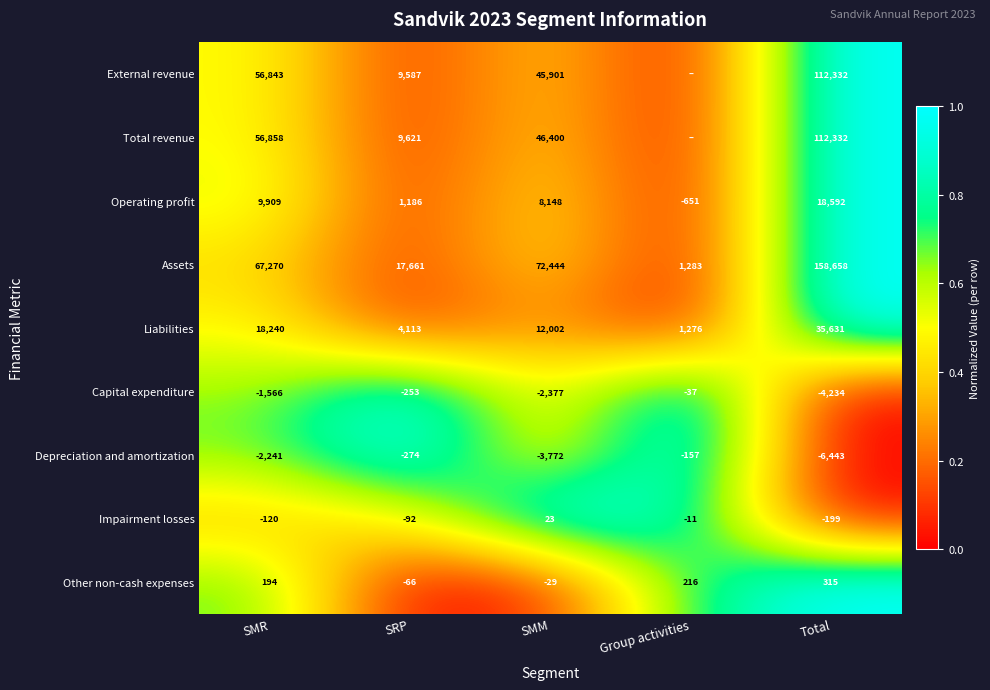

What is the difference between the Assets values at Total and SRP?

140997